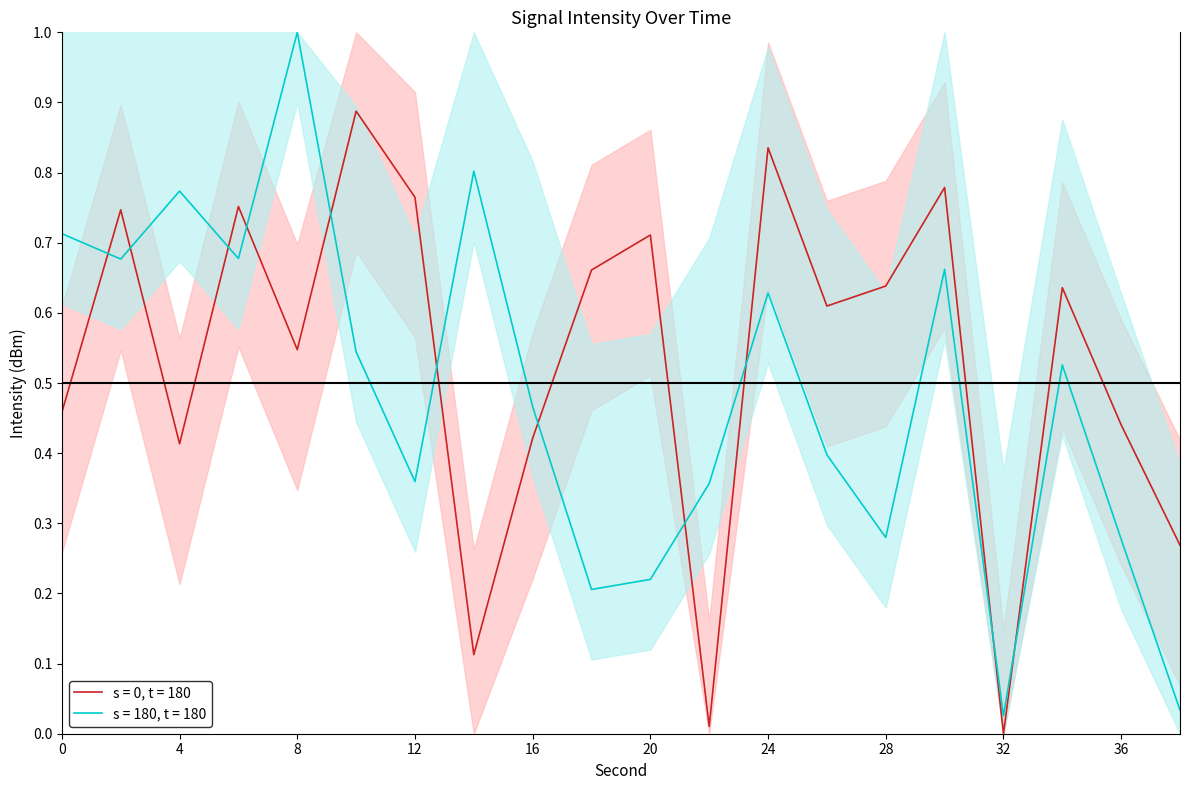

What is the value of the intensity_raw point at the 6th from the left?

0.9